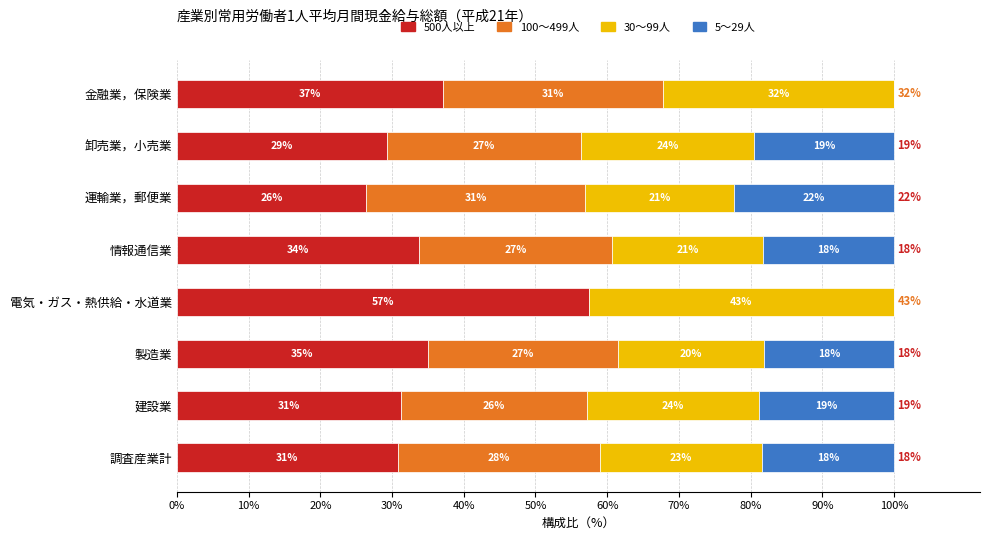

What are all the series names shown in the legend?

500人以上, 100～499人, 30～99人, 5～29人